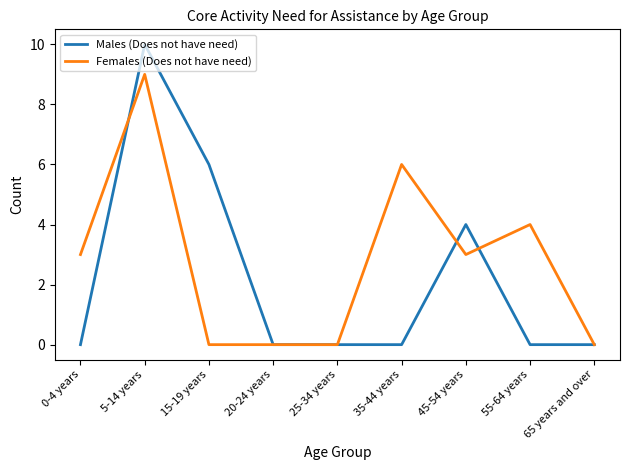

How many lines are shown in the chart?

2